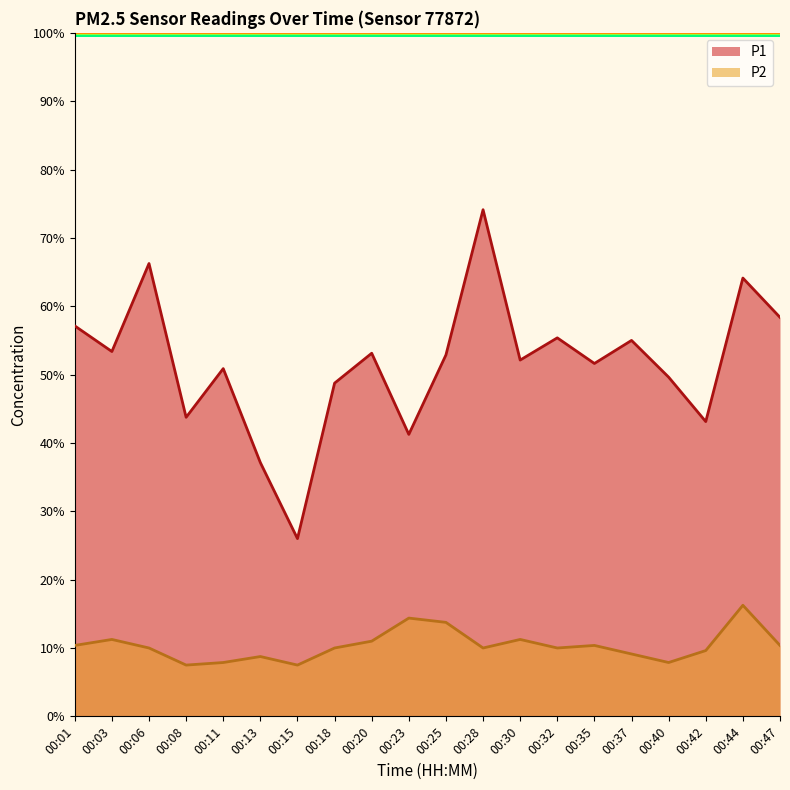

Which category has the highest value across all series?

00:28